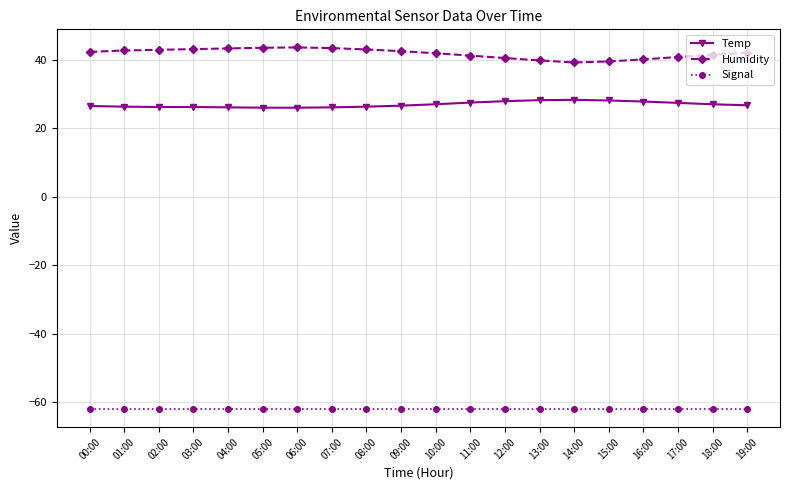

What is the value of the Signal point at the 3rd from the left?

-62.0